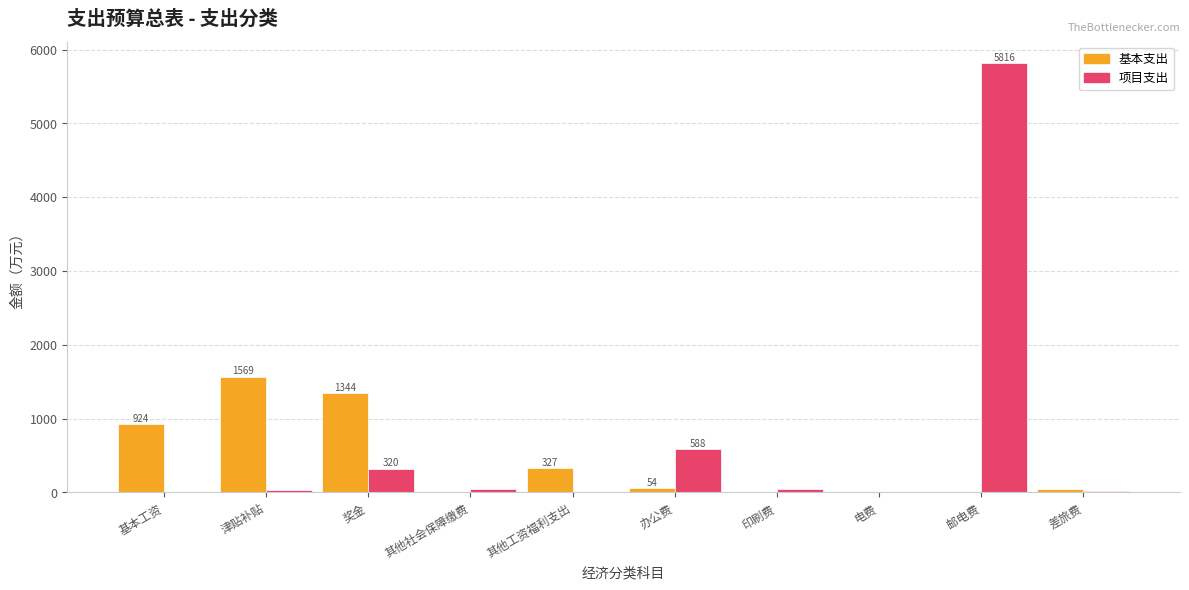

True or false: 基本支出 has a value of 559.1 at 基本工资.

False